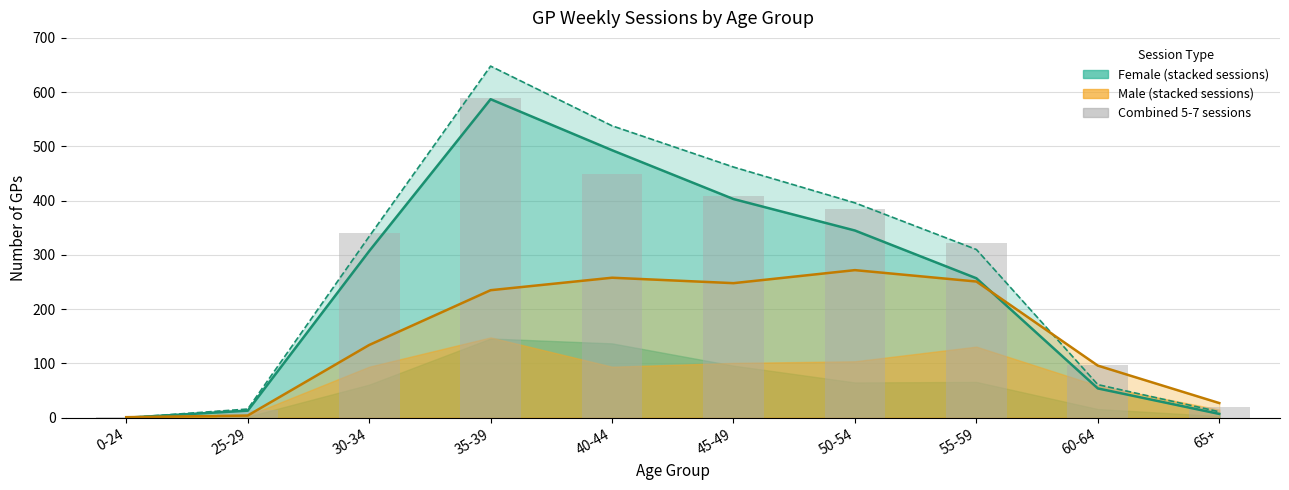

Reading left to right, transcribe all the data shown in this chart.

0-24=1	25-29=15	30-34=340	35-39=589	40-44=450	45-49=408	50-54=384	55-59=322	60-64=97	65+=19